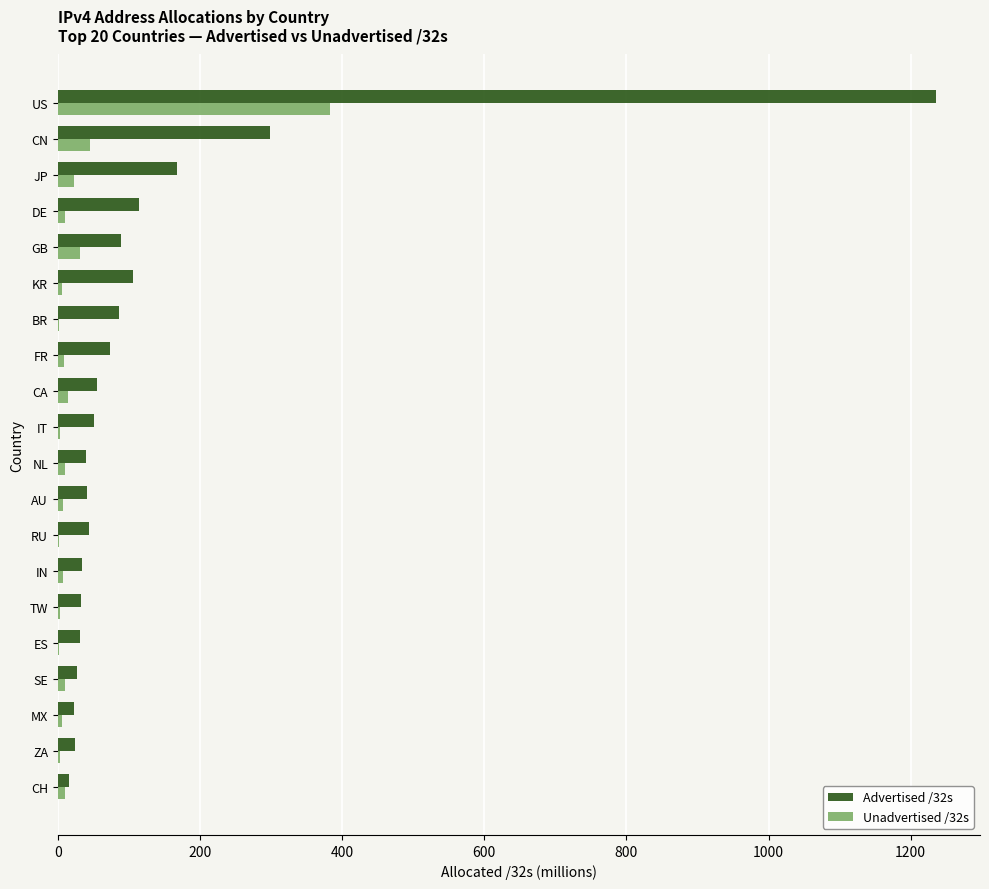

What is the sum of all Advertised /32s values?

2588.0